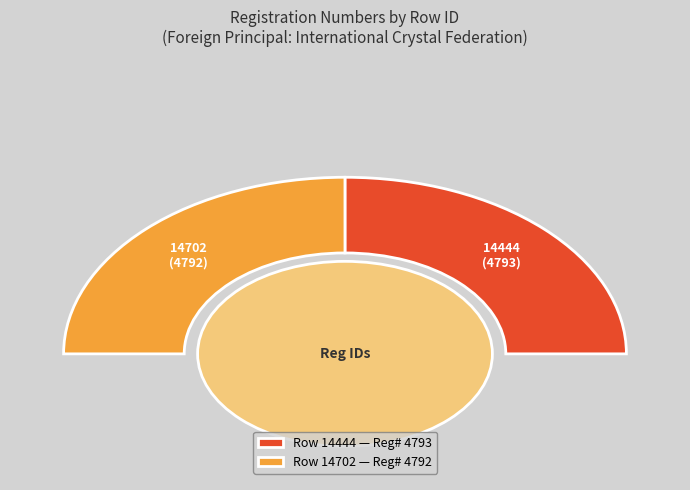

Do 14444 and 14702 together represent more than half of the pie?

Yes